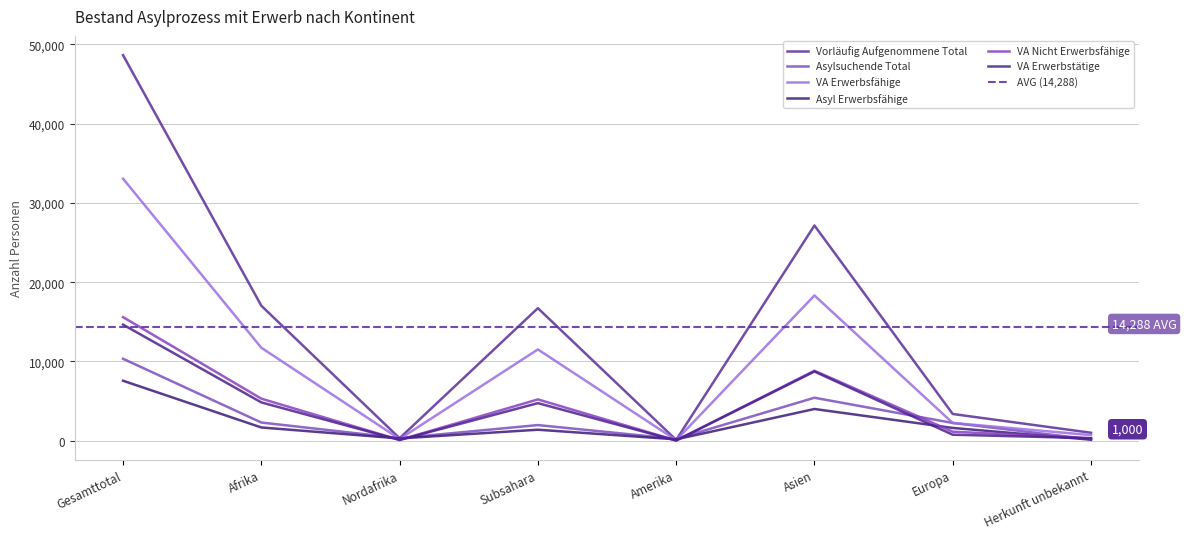

Rank the series at Gesamttotal from lowest to highest value.

Asyl Erwerbsfähige, Asylsuchende Total, VA Erwerbstätige, VA Nicht Erwerbsfähige, VA Erwerbsfähige, Vorläufig Aufgenommene Total